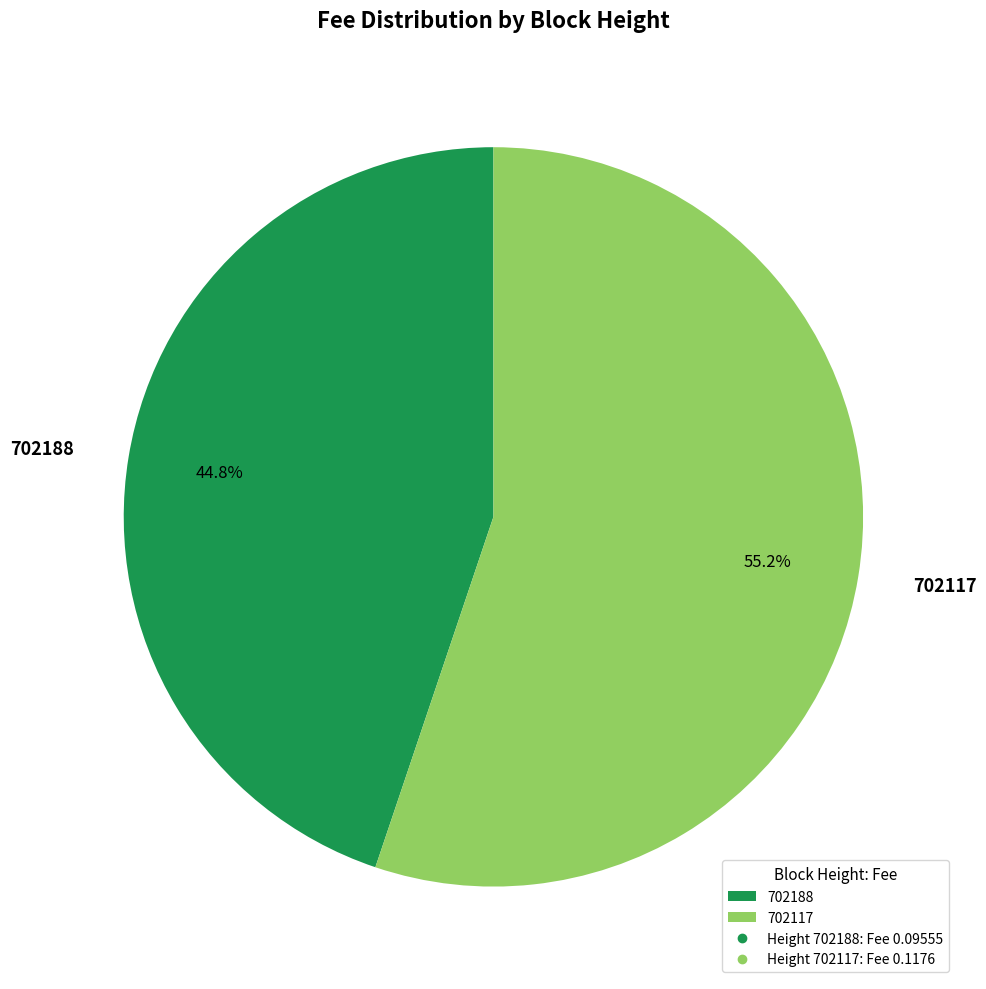

Rank the categories by value from lowest to highest.

702188, 702117